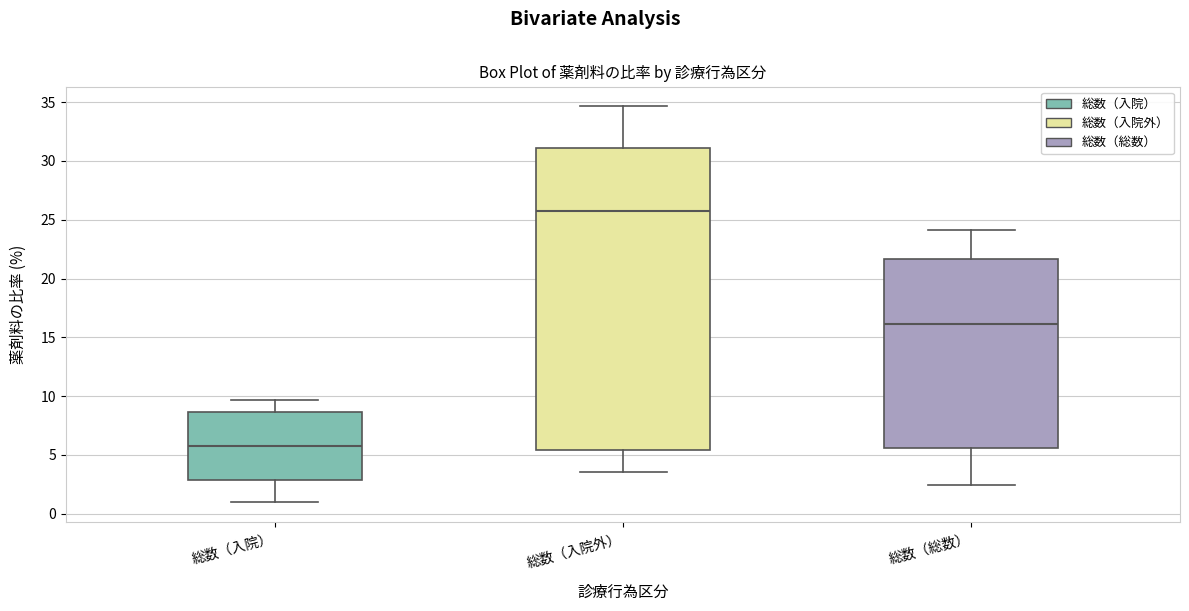

Which box's median line is the highest?

総数（入院外）